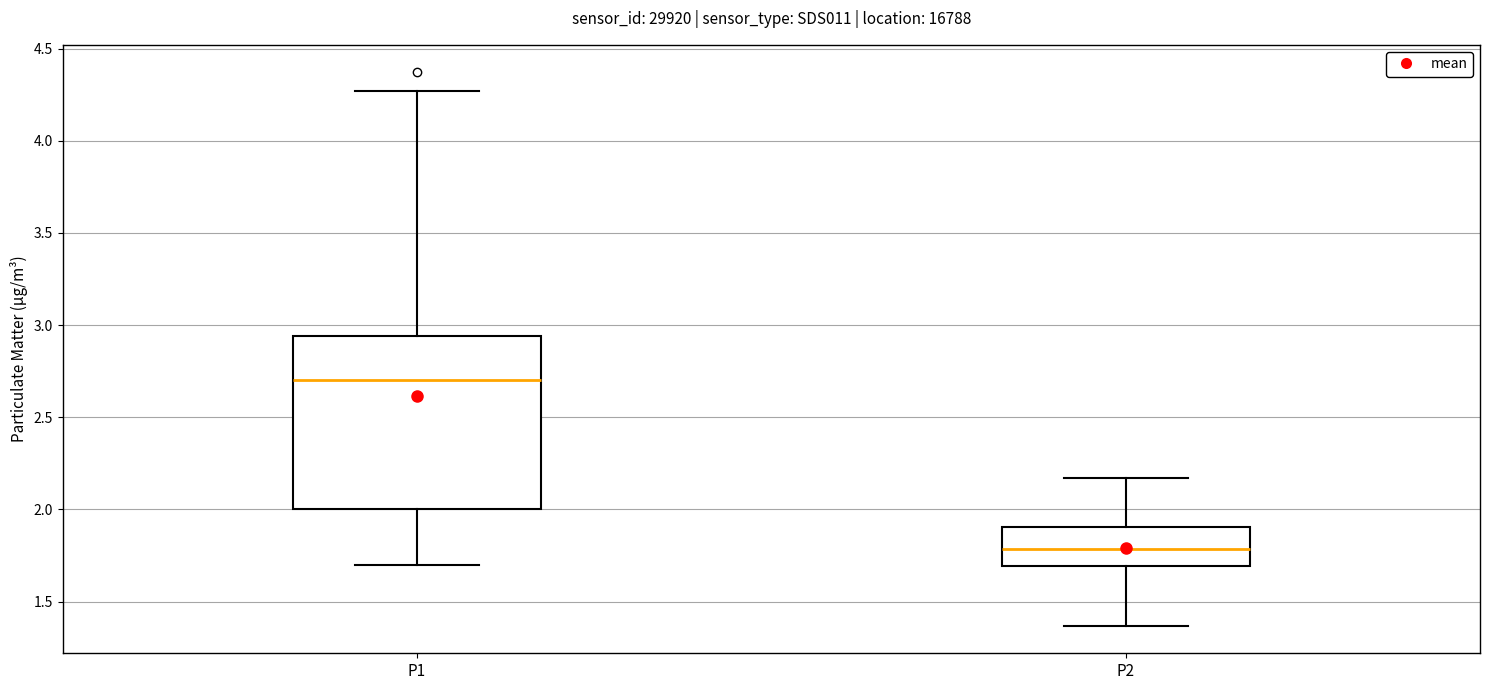

Reading left to right, transcribe this box plot: for each box, give where its median line is, the range the box spans, and where its two whiskers end, as read against the y-axis. The values are not printed on the chart, so give them approximately, as read against the axis.

P1: median 2.70, box 2.00 to 2.95, whiskers 1.70 to 4.25
P2: median 1.80, box 1.70 to 1.90, whiskers 1.35 to 2.15